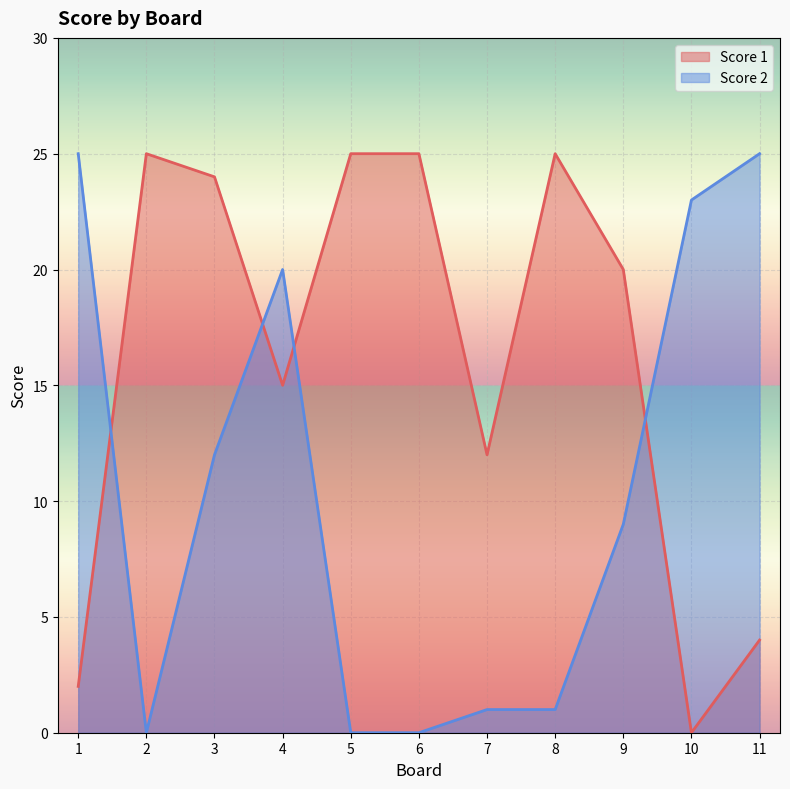

At which category is the sum across all series the highest?

3